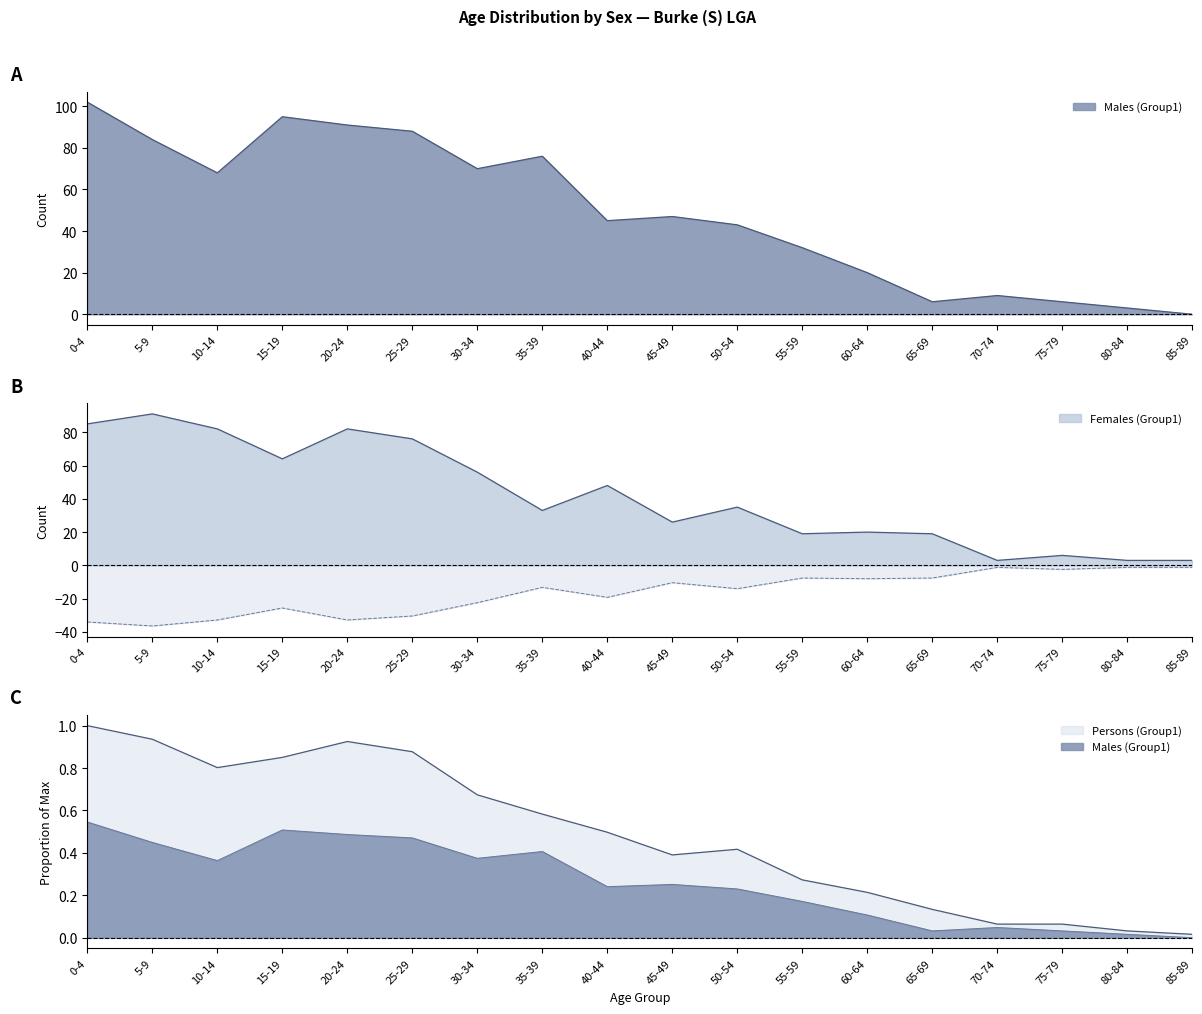

Is it true that Males (Group1) equals 0.5 at 20-24?

True